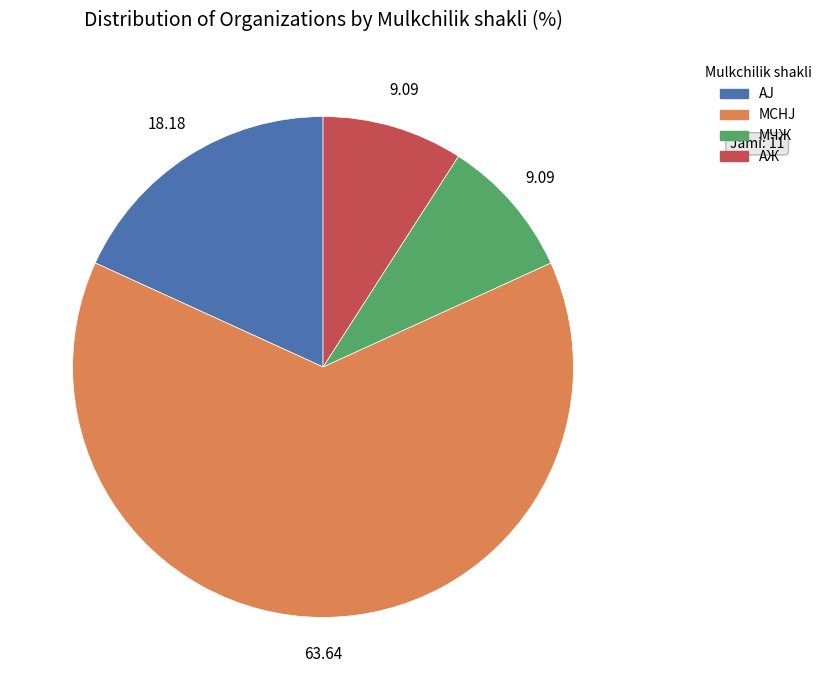

Between MCHJ and МЧЖ, which is larger?

MCHJ